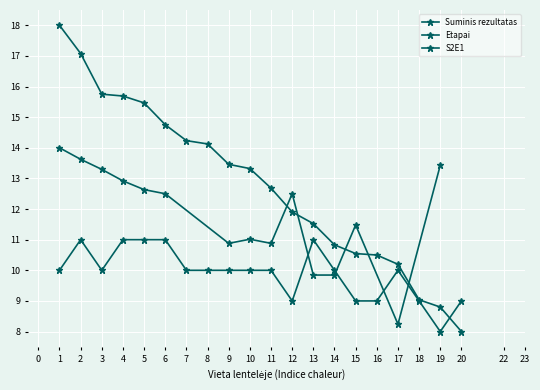

Where does the Suminis rezultatas series first go above 13?

1